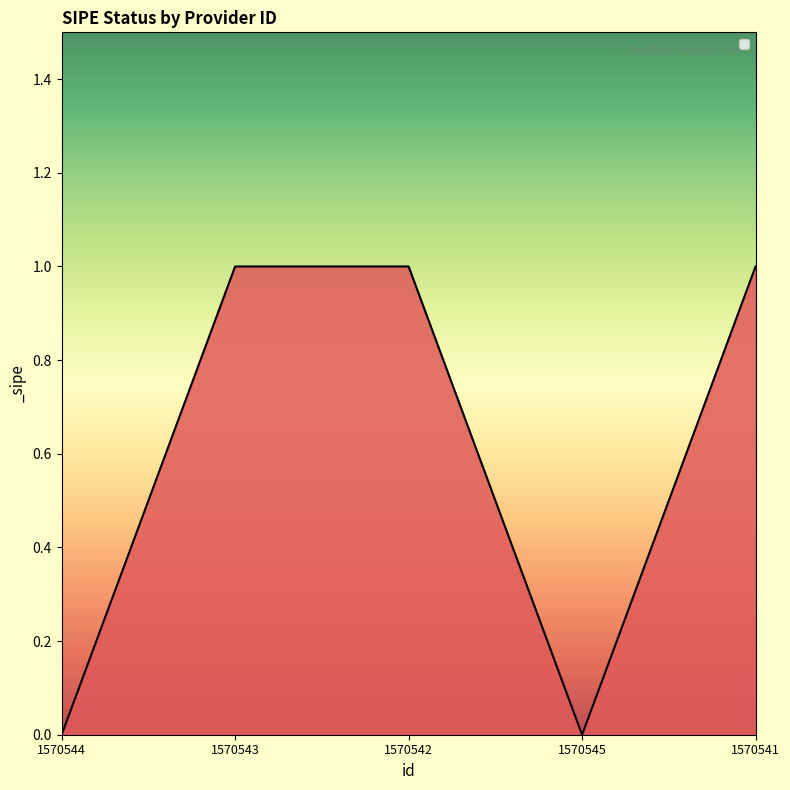

How many values are below 1?

2